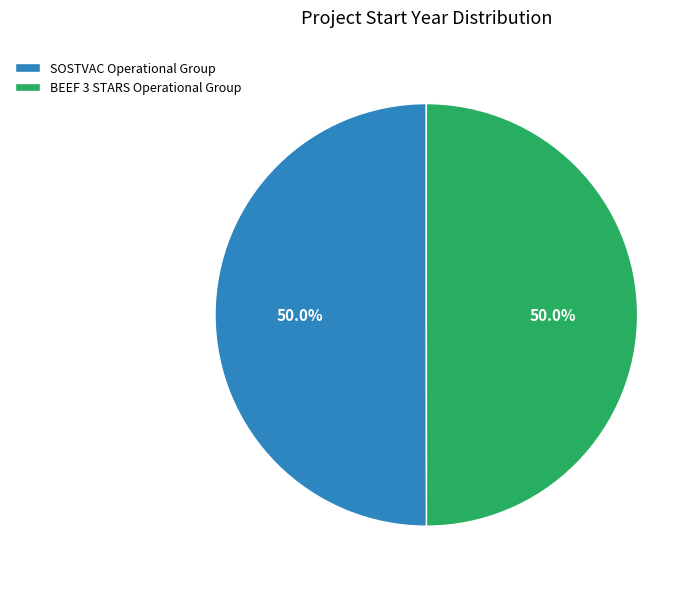

What portion of the pie excludes SOSTVAC Operational Group?

50.0%